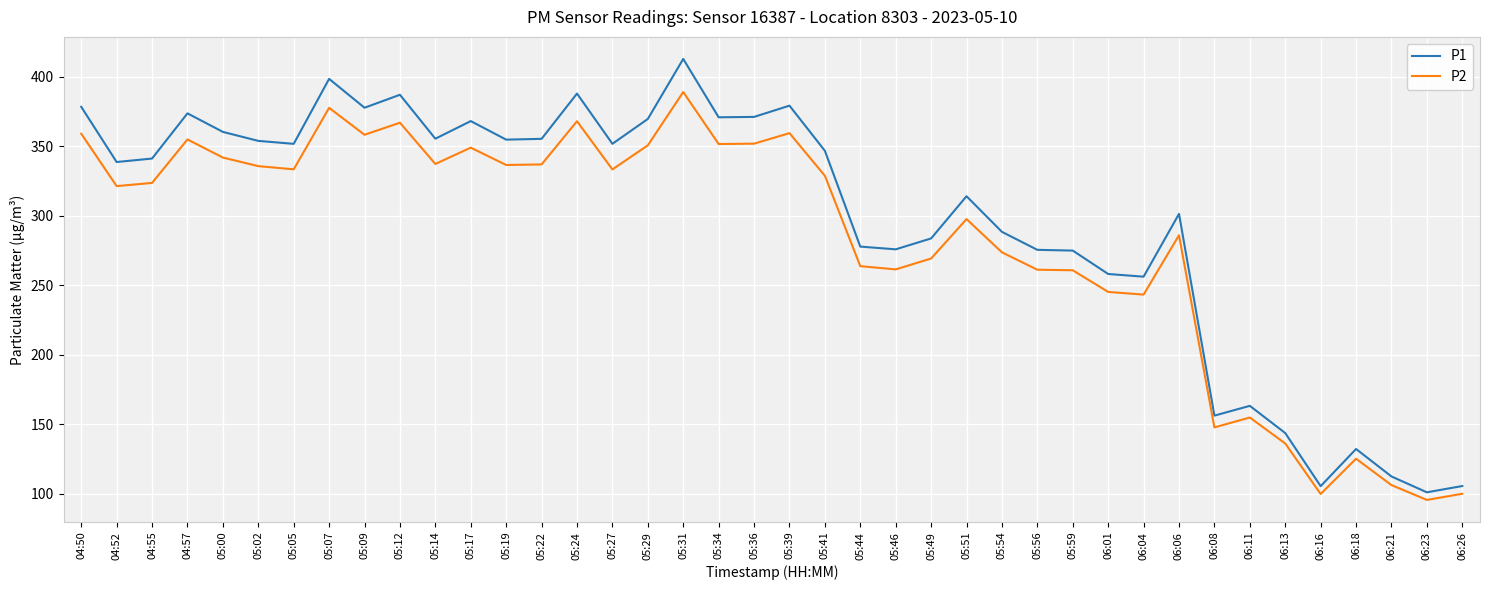

True or false: P2 has a value of 170.6 at 05:59.

False